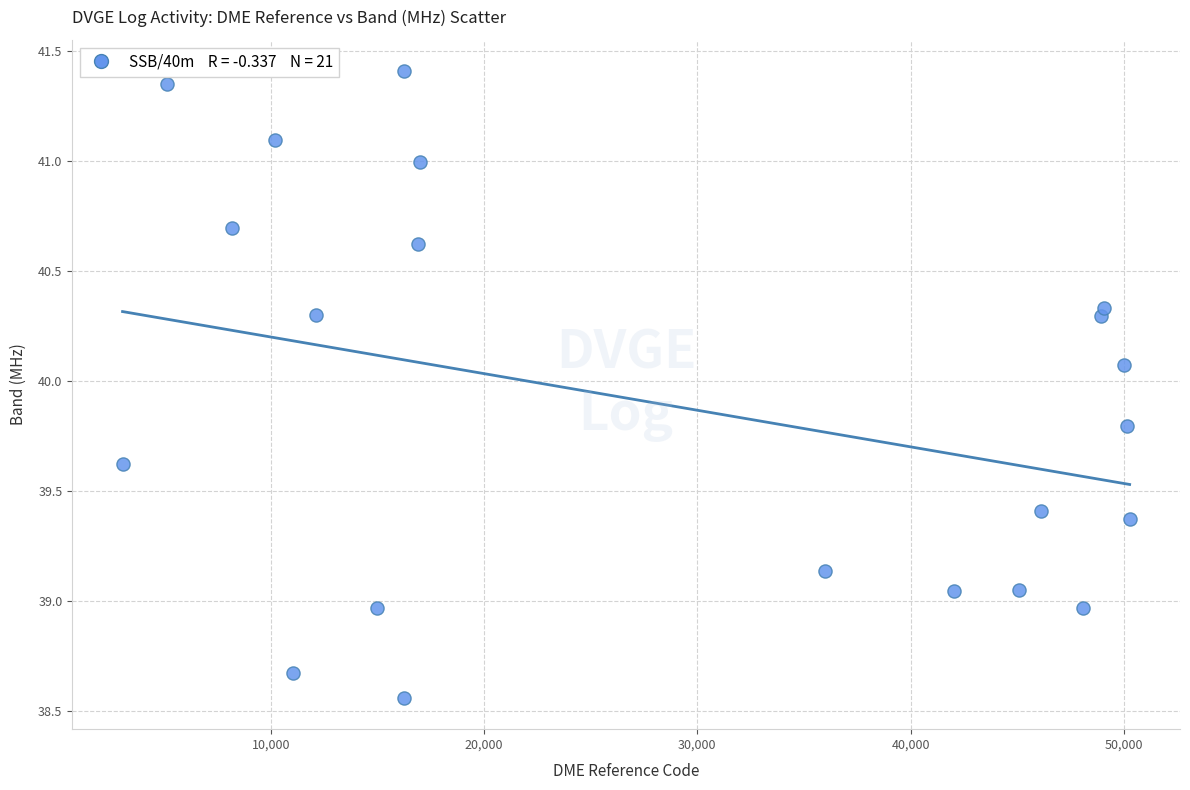

What is the range of Y values (max minus min)?

2.8